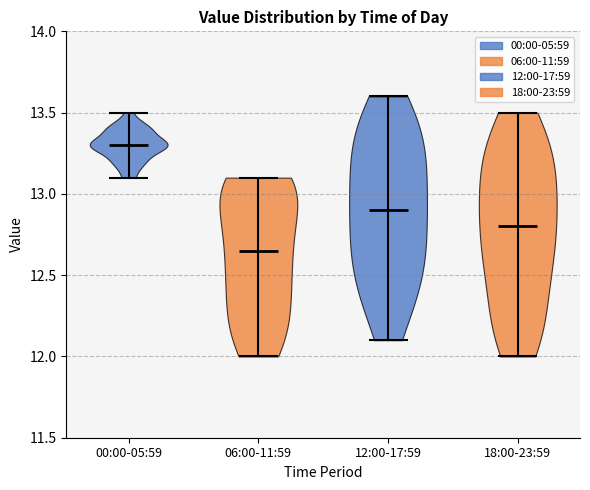

Which violin has the highest median line?

00:00-05:59